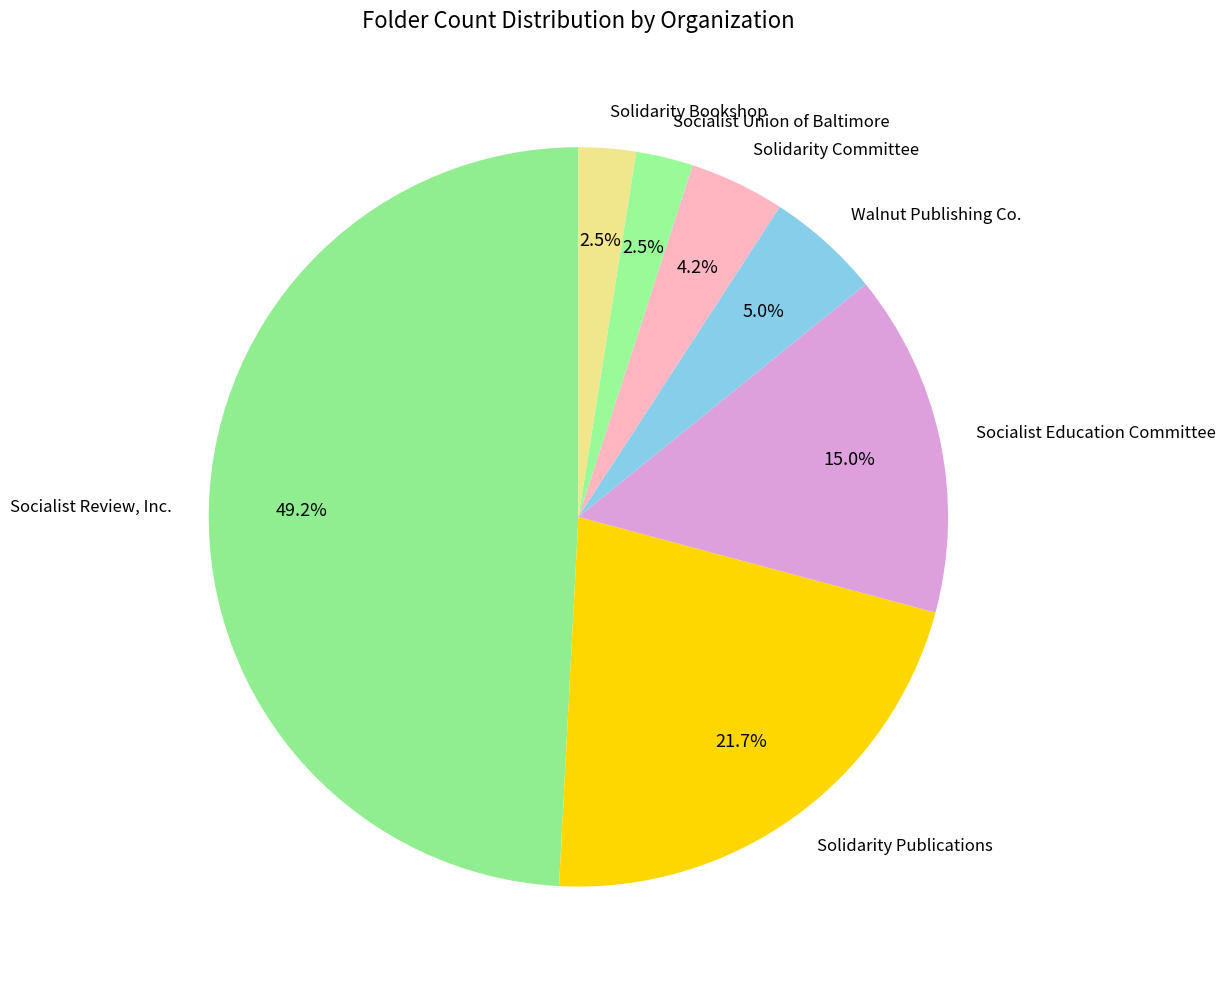

Between Solidarity Publications and Solidarity Bookshop, which is larger?

Solidarity Publications